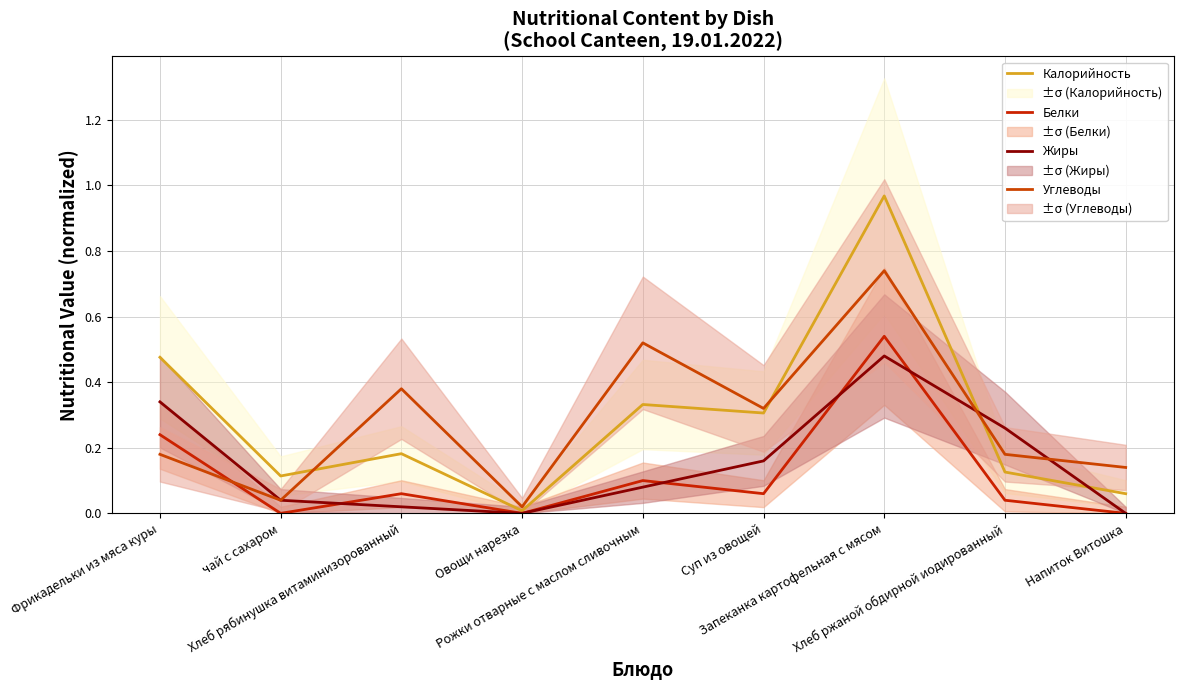

At how many categories does at least one series exceed 0?

9